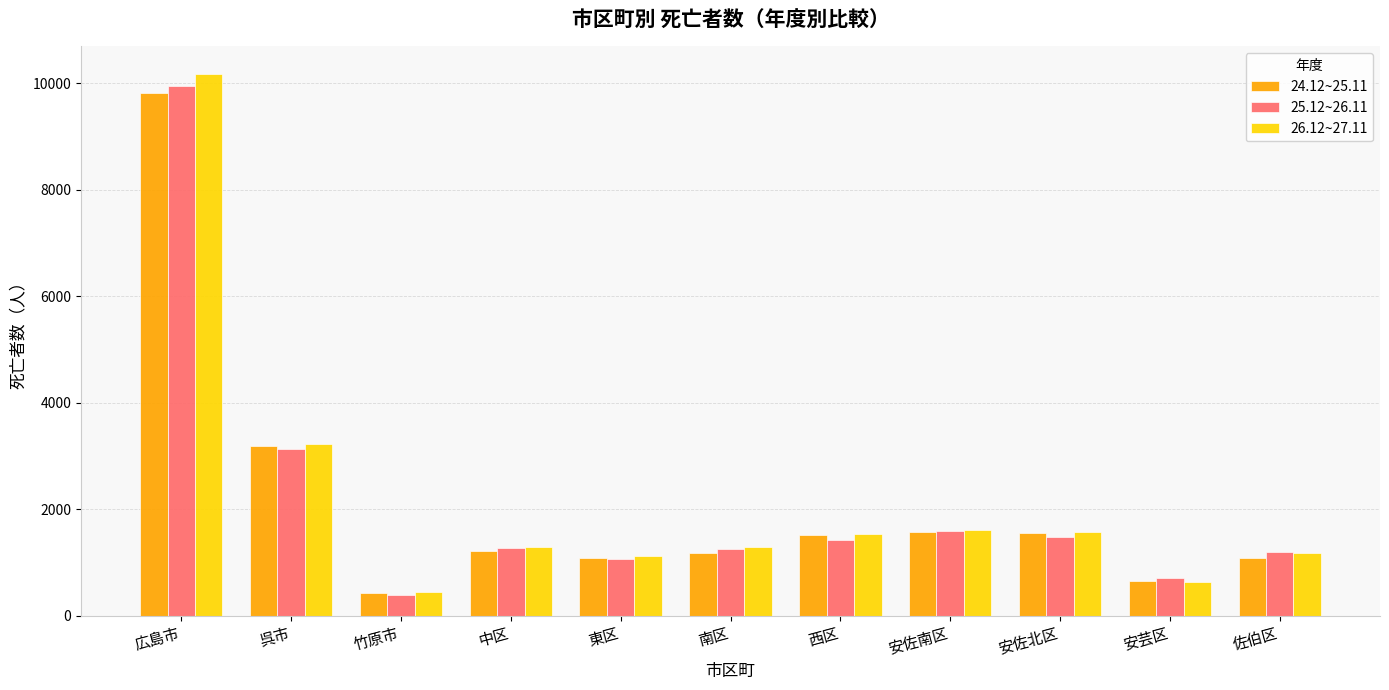

What is the label of the 2nd bar from the right?

安芸区